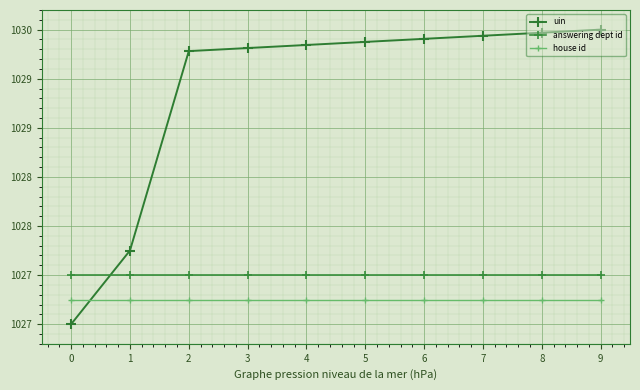

Does the chart have visible grid lines?

Yes